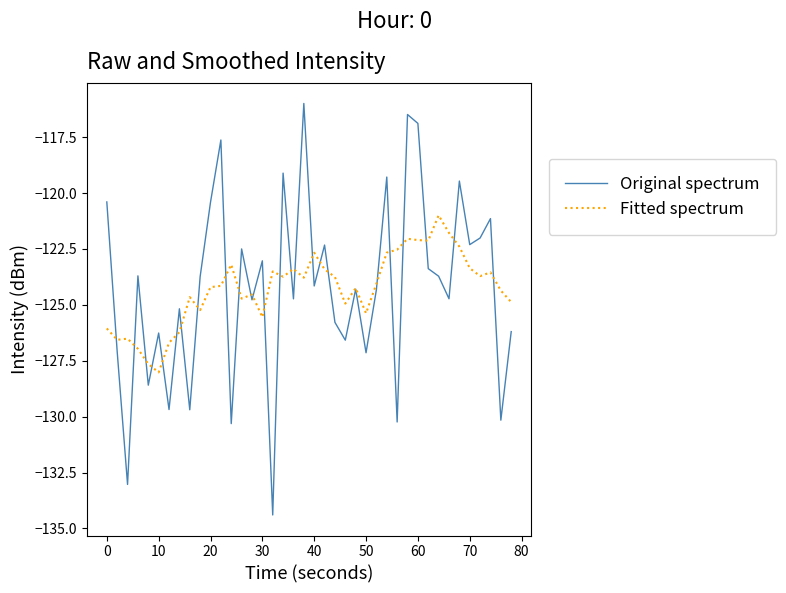

Rank the series by their maximum value, from highest to lowest.

Original spectrum, Fitted spectrum